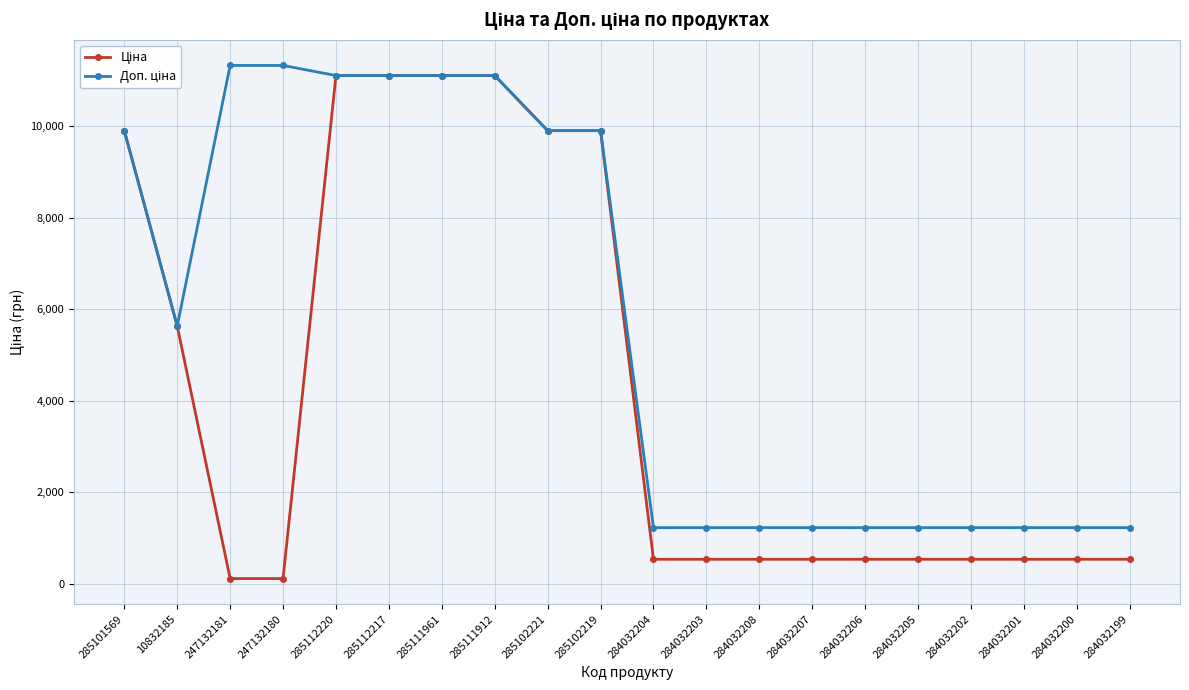

At how many categories does at least one series exceed 6678?

9